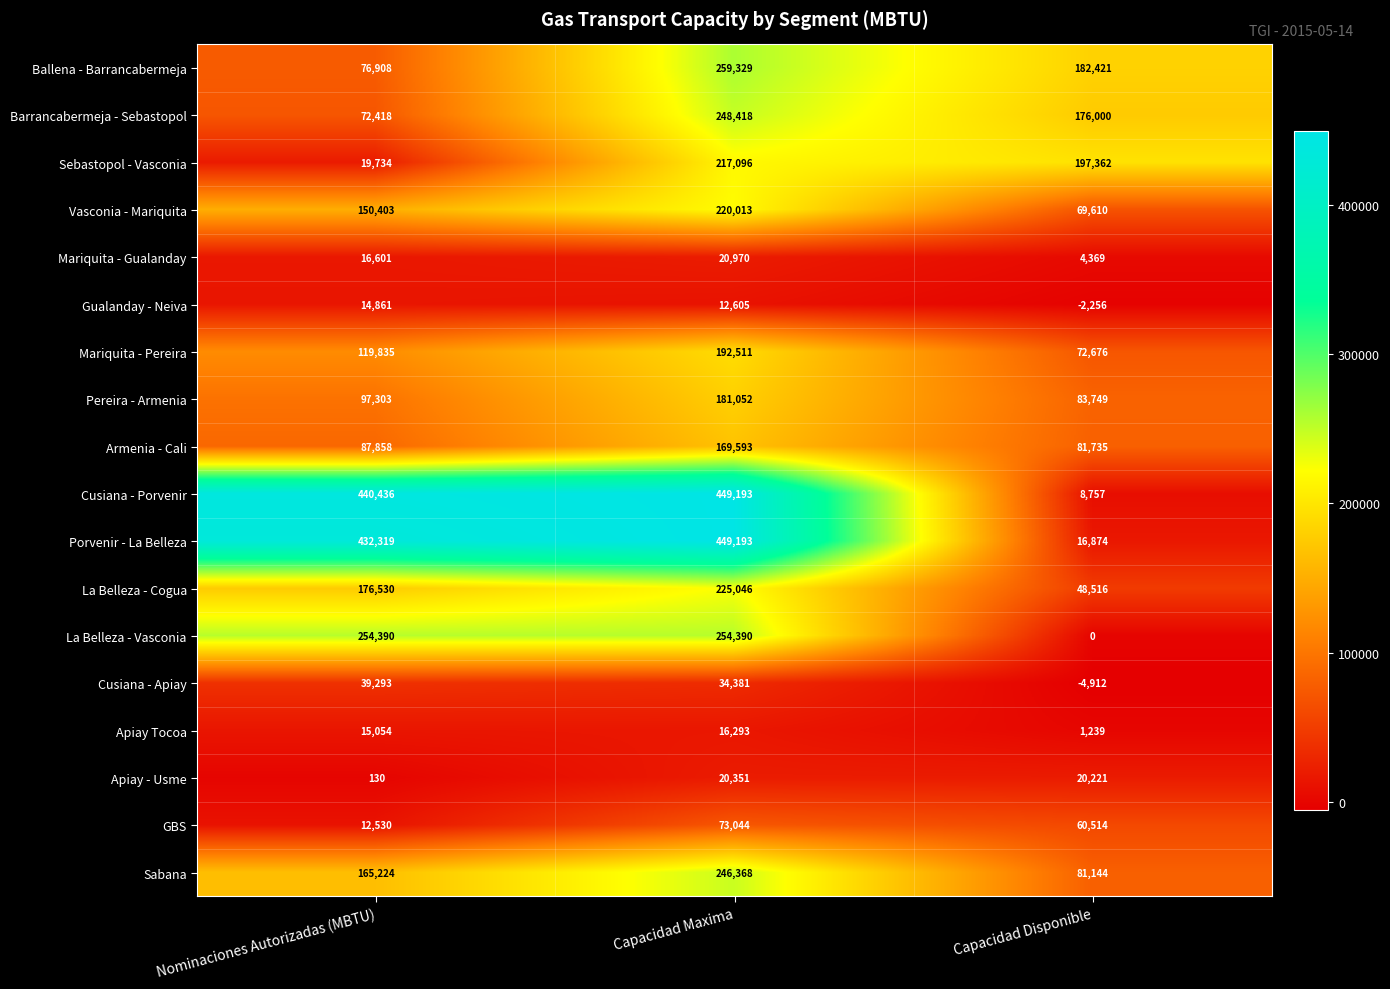

True or false: La Belleza - Vasconia has a value of 254390 at Nominaciones Autorizadas (MBTU).

True